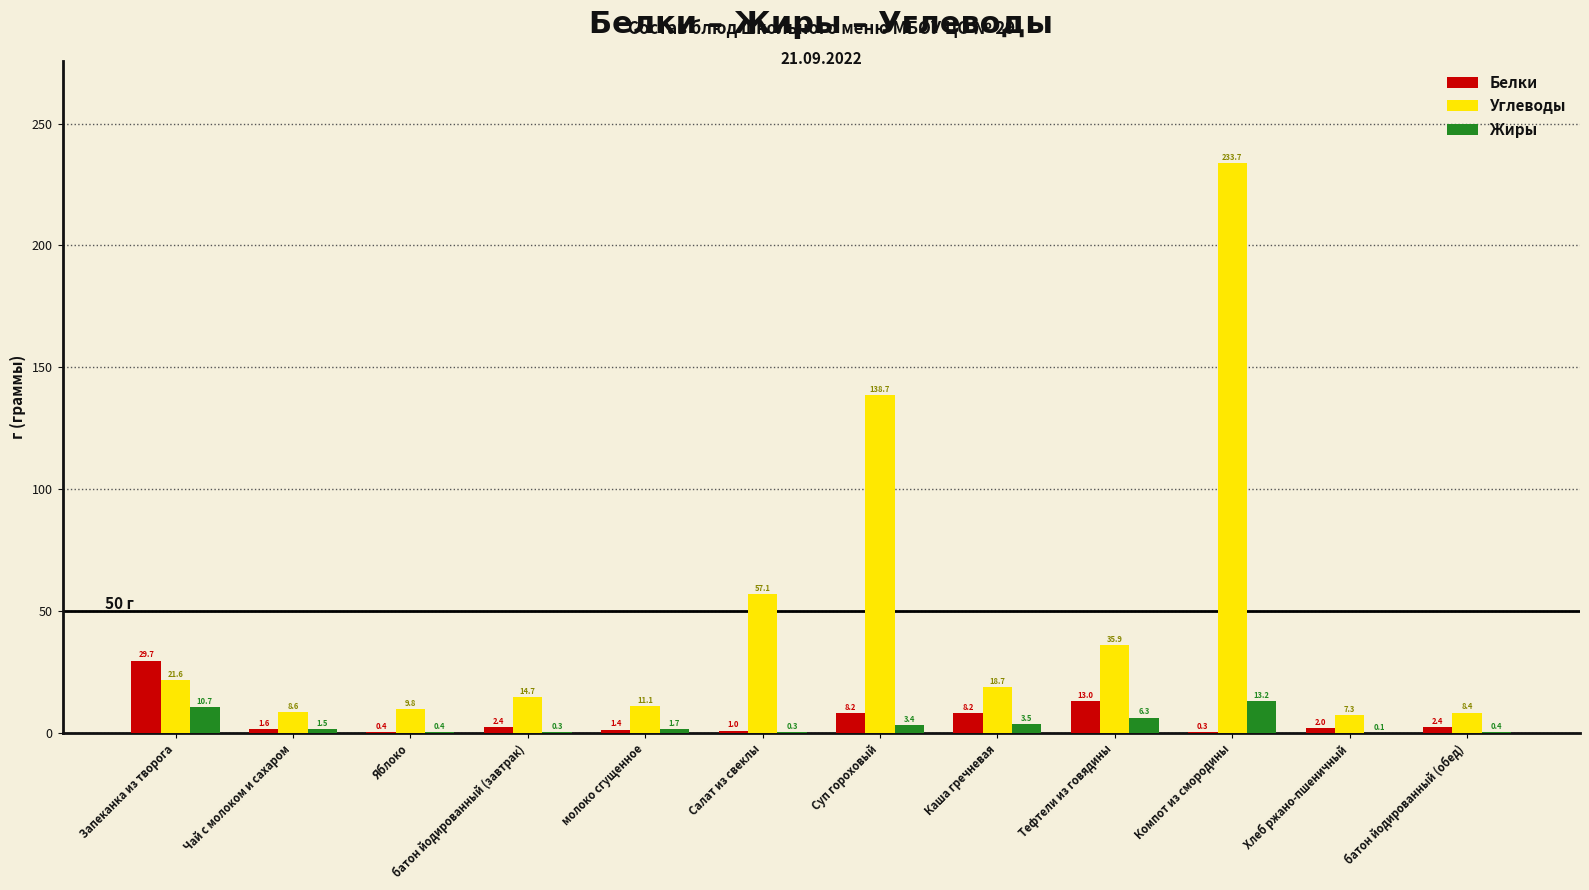

At which category is the sum across all series the highest?

Компот из смородины